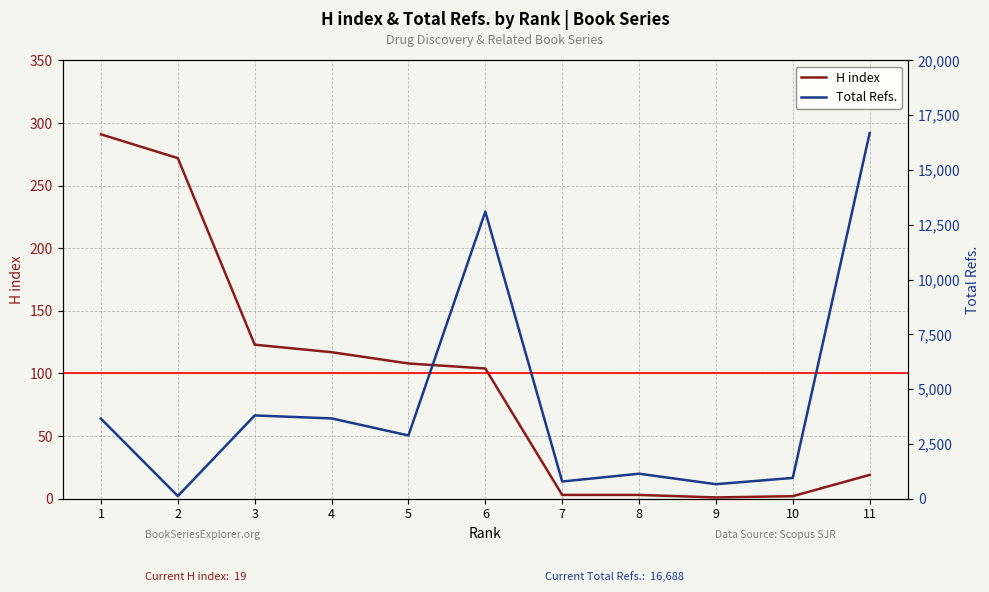

What is the average value of the Total Refs. series?

4313